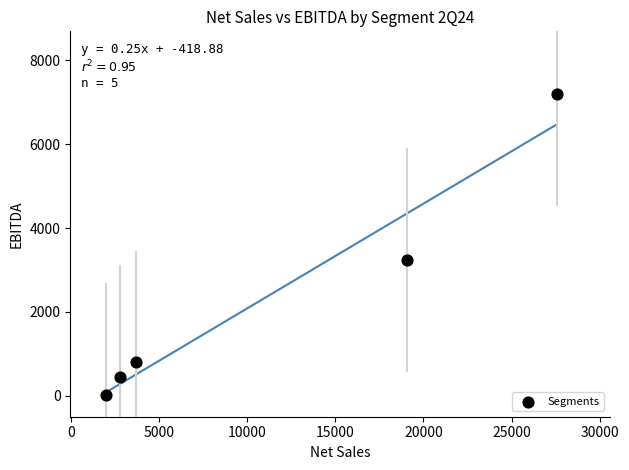

What is the average X value?

11025.7